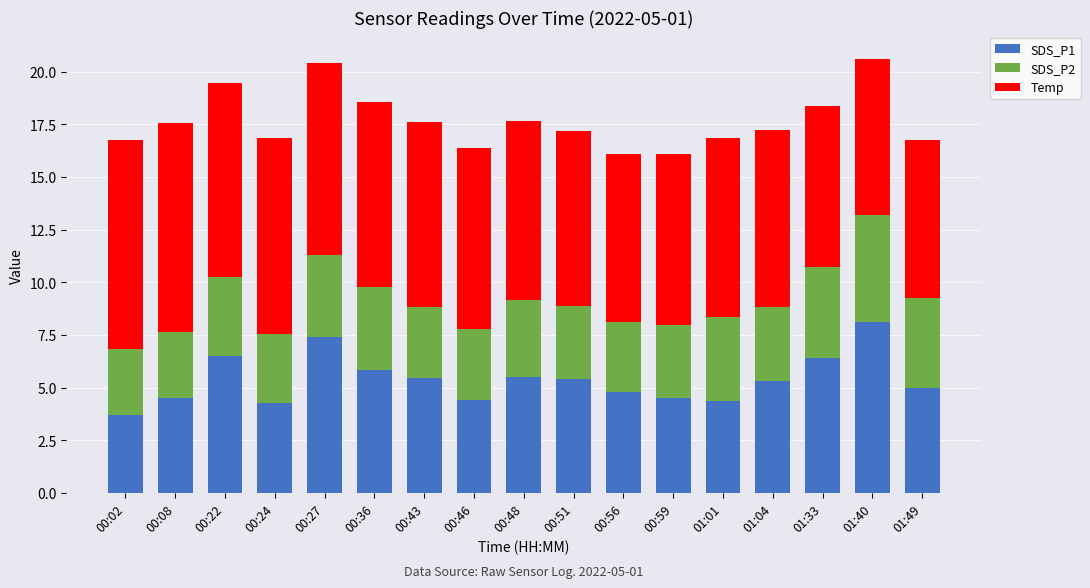

What is the total value across all series at 00:56?

16.1